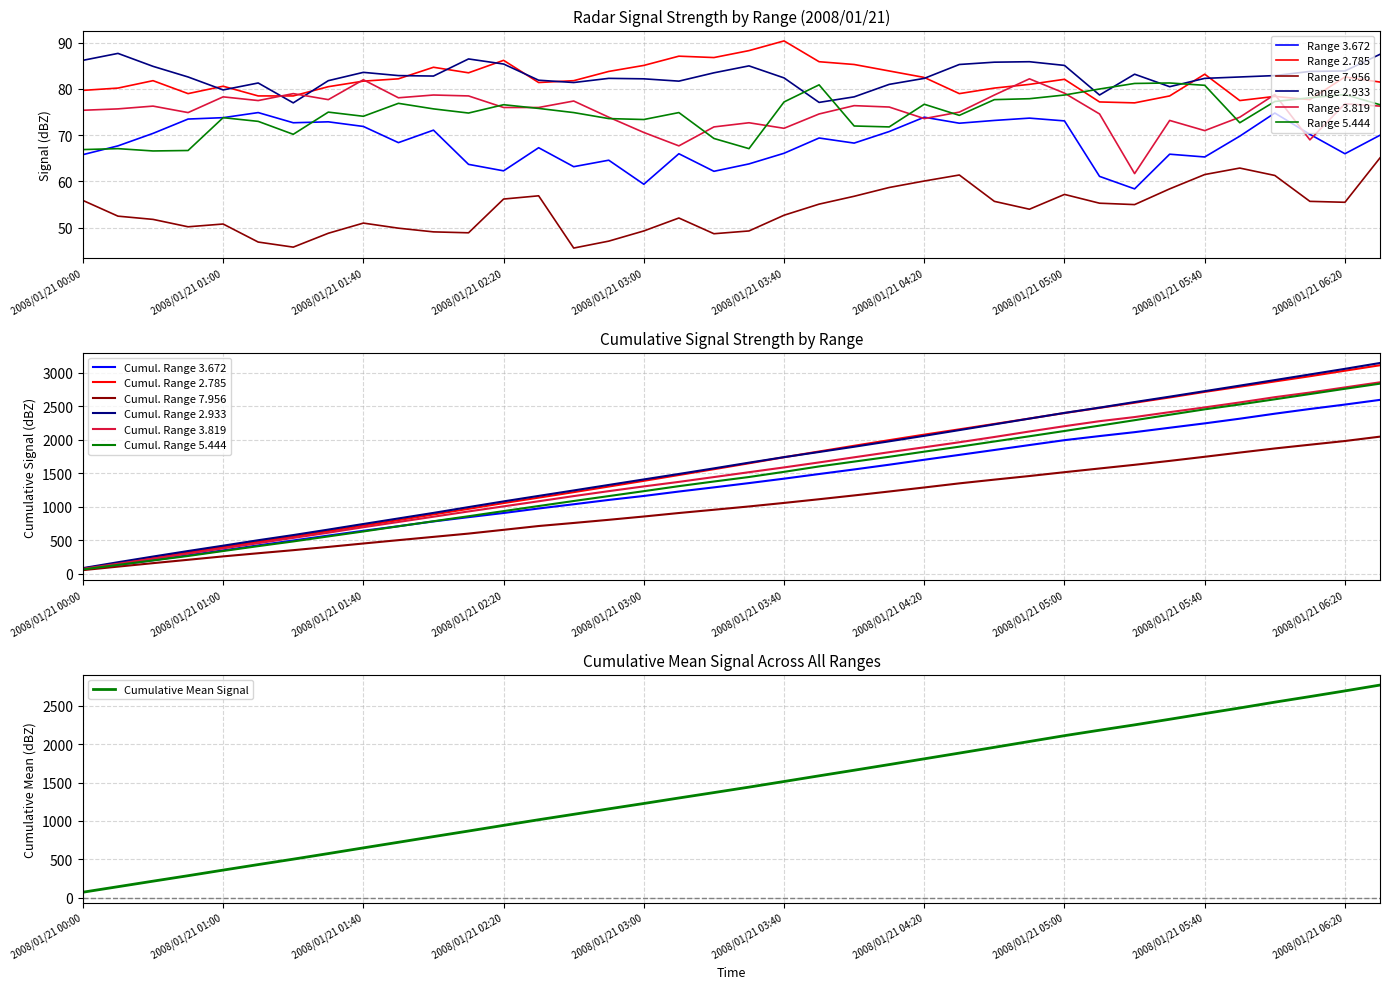

How many values in the 3.819 series are below 76?

18